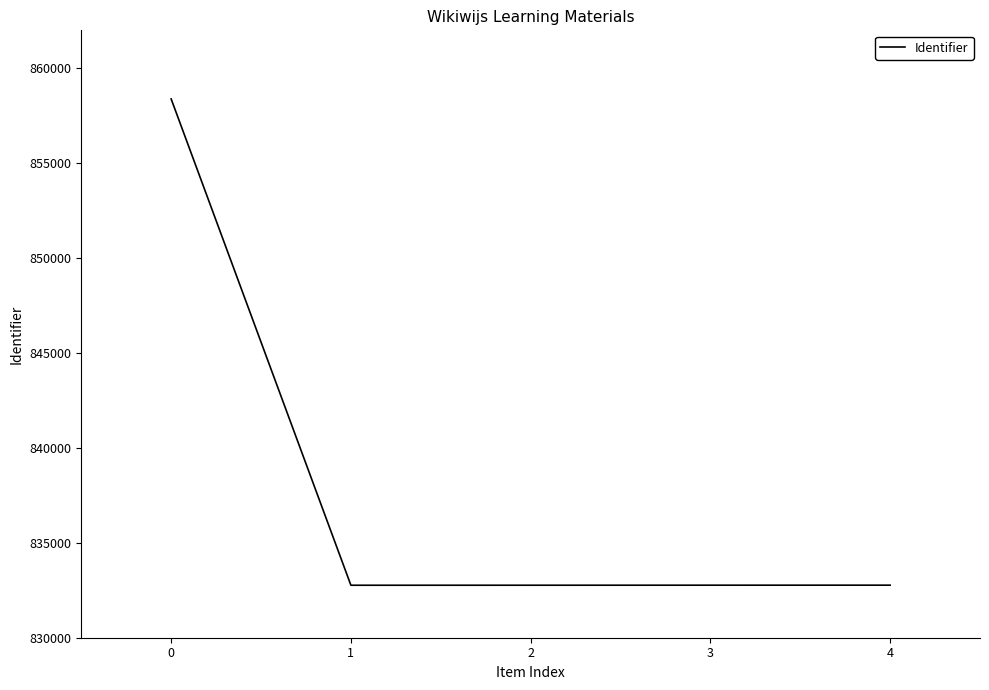

The value at 0 is 858386. True or false?

True